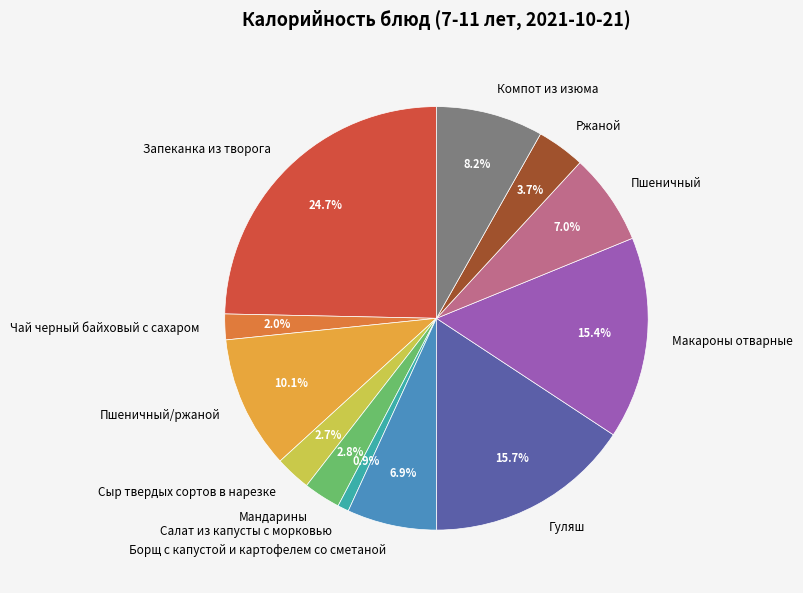

To the nearest percent, what portion does Гуляш represent?

16%